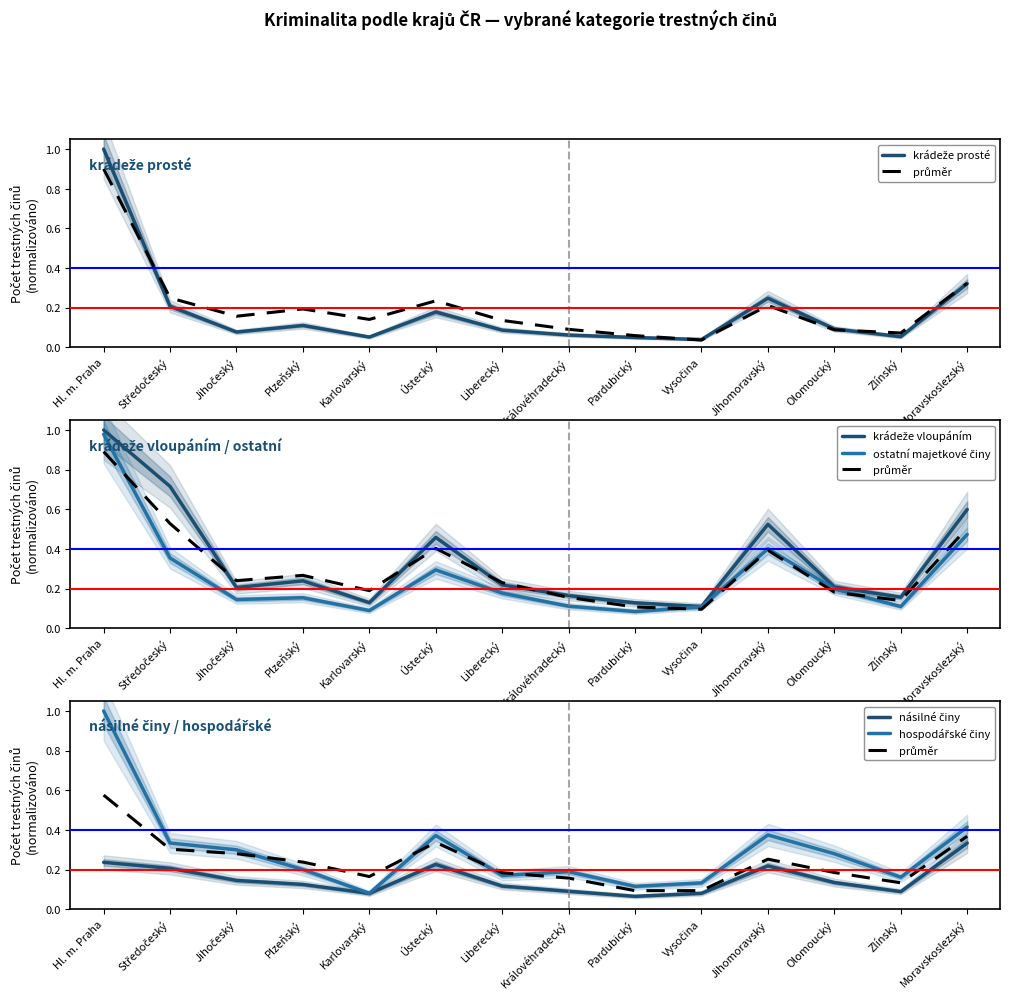

After their last crossing, which series has the higher values: násilné činy or krádeže prosté?

násilné činy